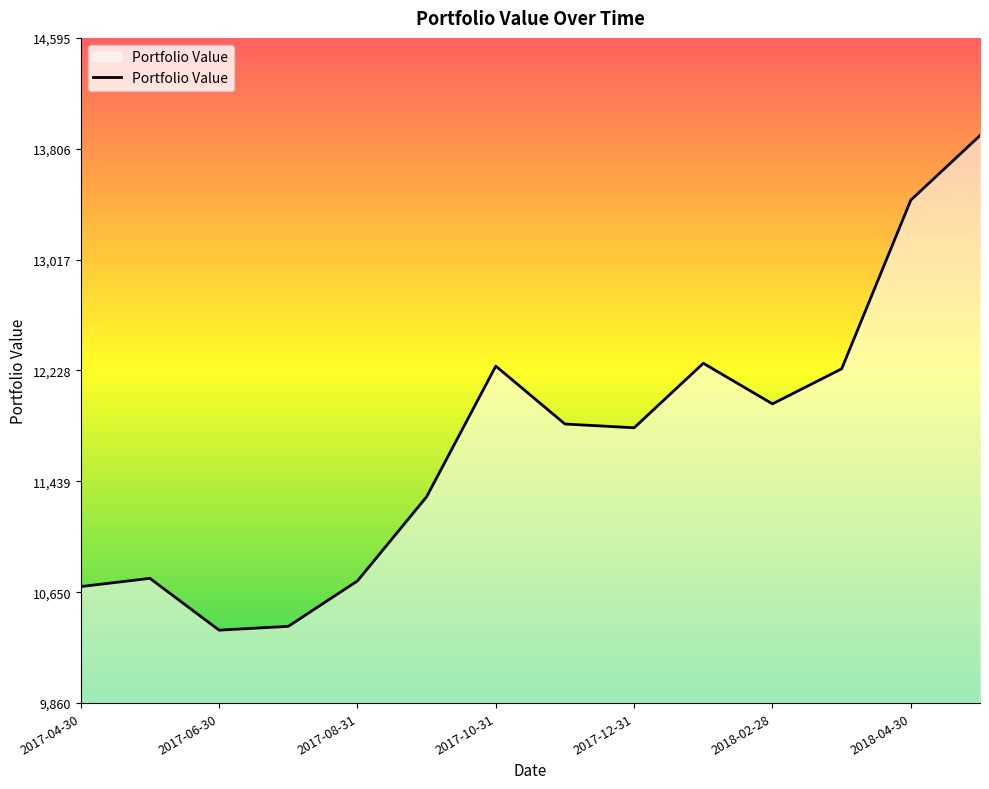

What is the maximum value shown in the chart?

13899.6